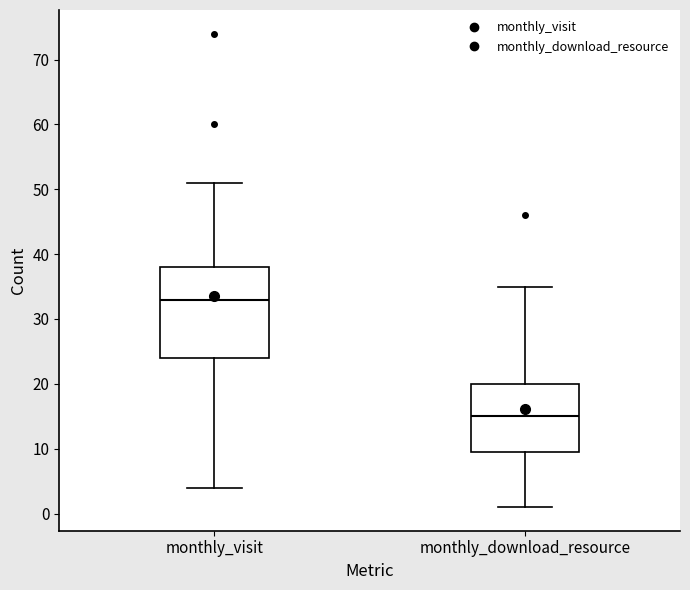

Which box has the highest median line?

monthly_visit